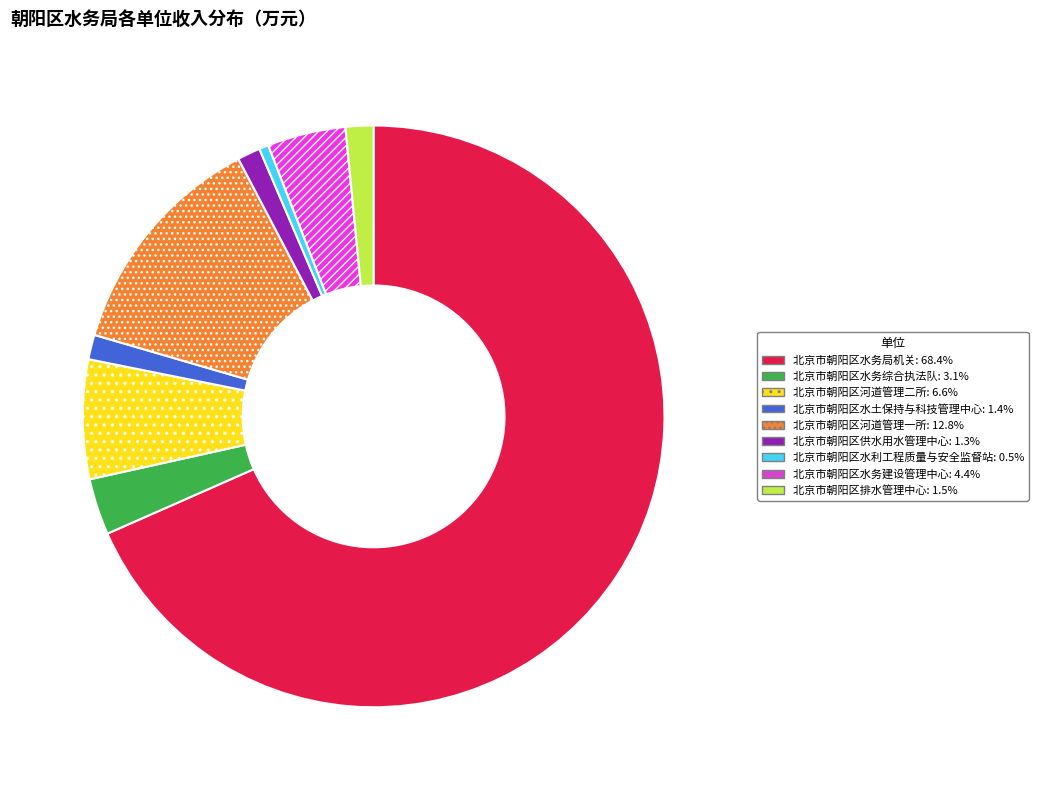

Is there any slice that represents more than half of the pie?

Yes